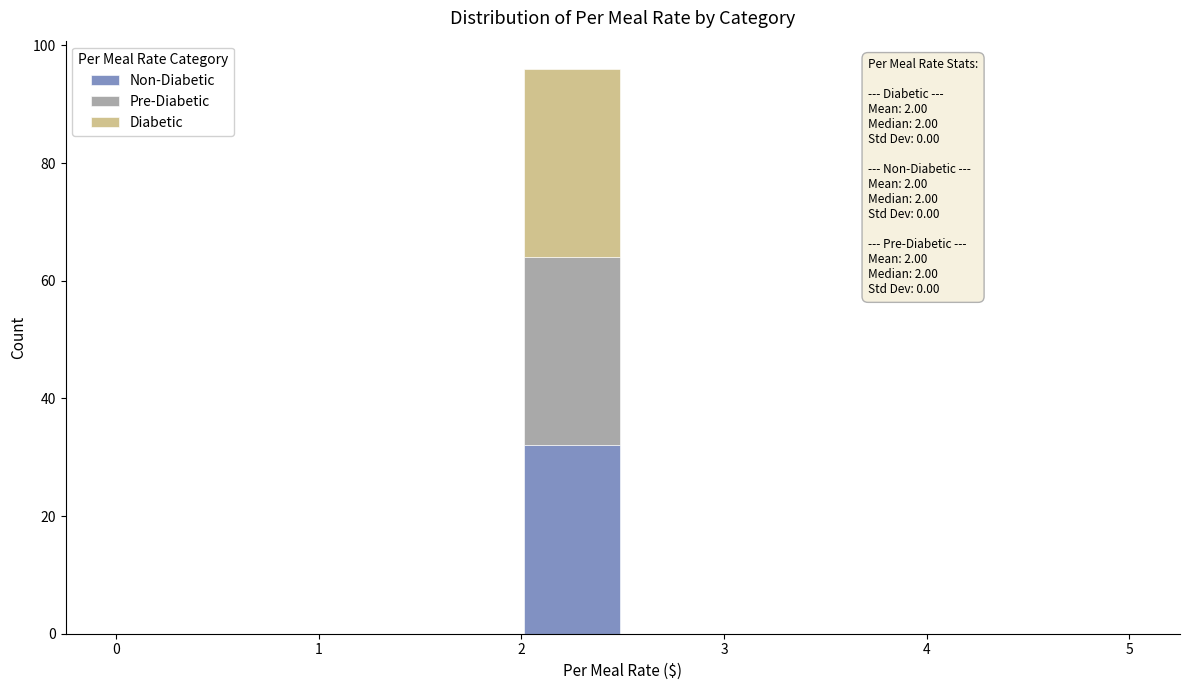

Which range on the x-axis has the tallest stacked bar (by total height)?

2.0 to 2.5